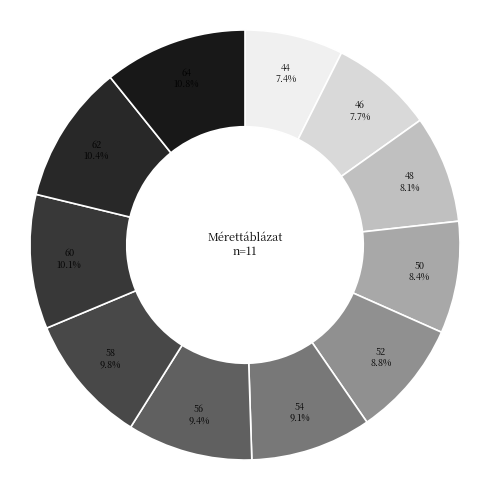

Is there a majority slice in this chart?

No